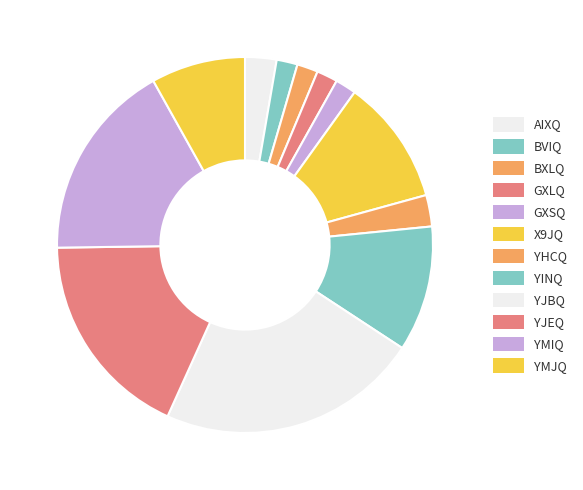

How many segments does this pie chart have?

12